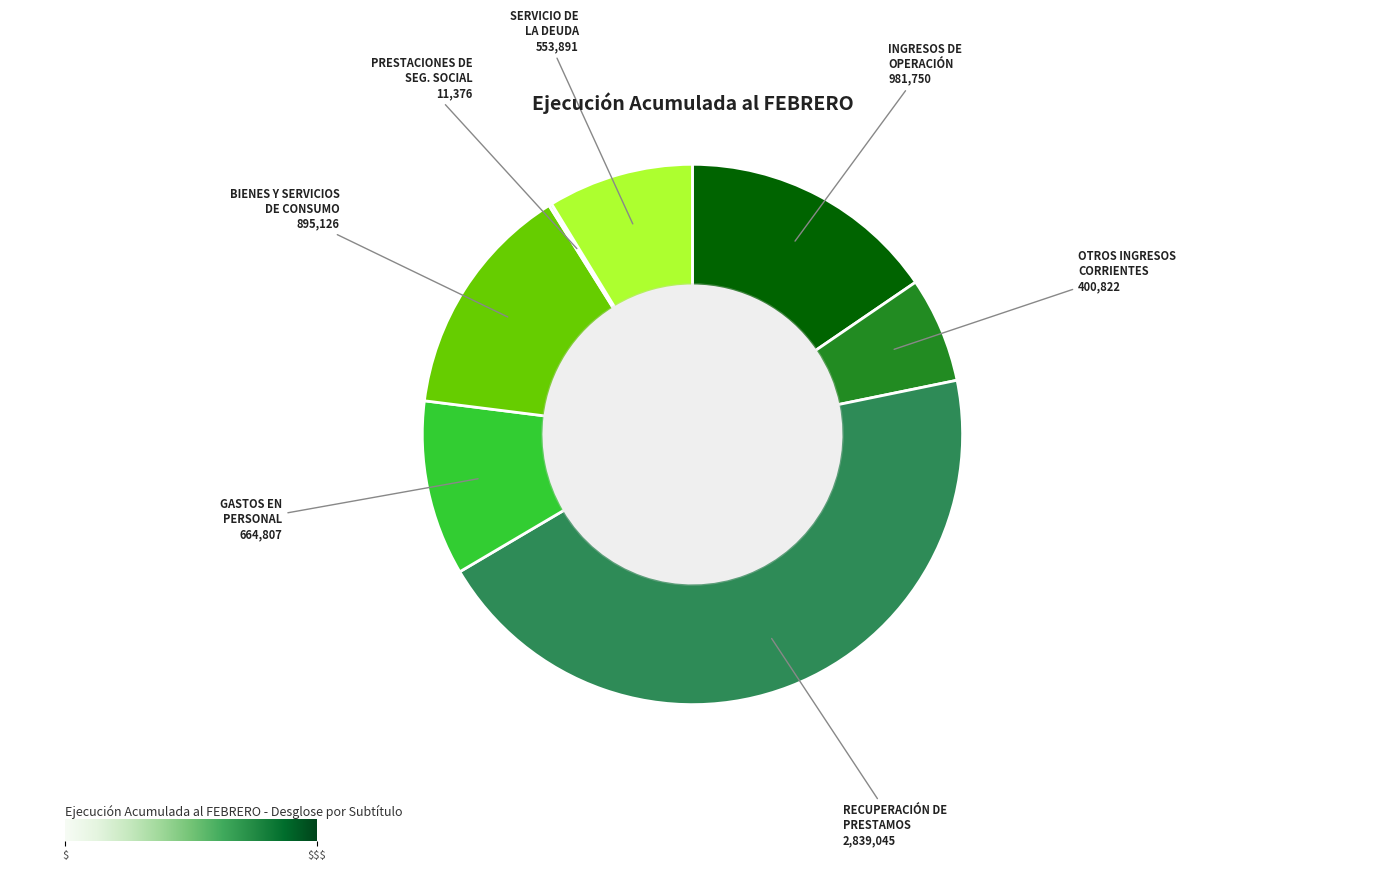

Is there any slice that represents more than half of the pie?

No